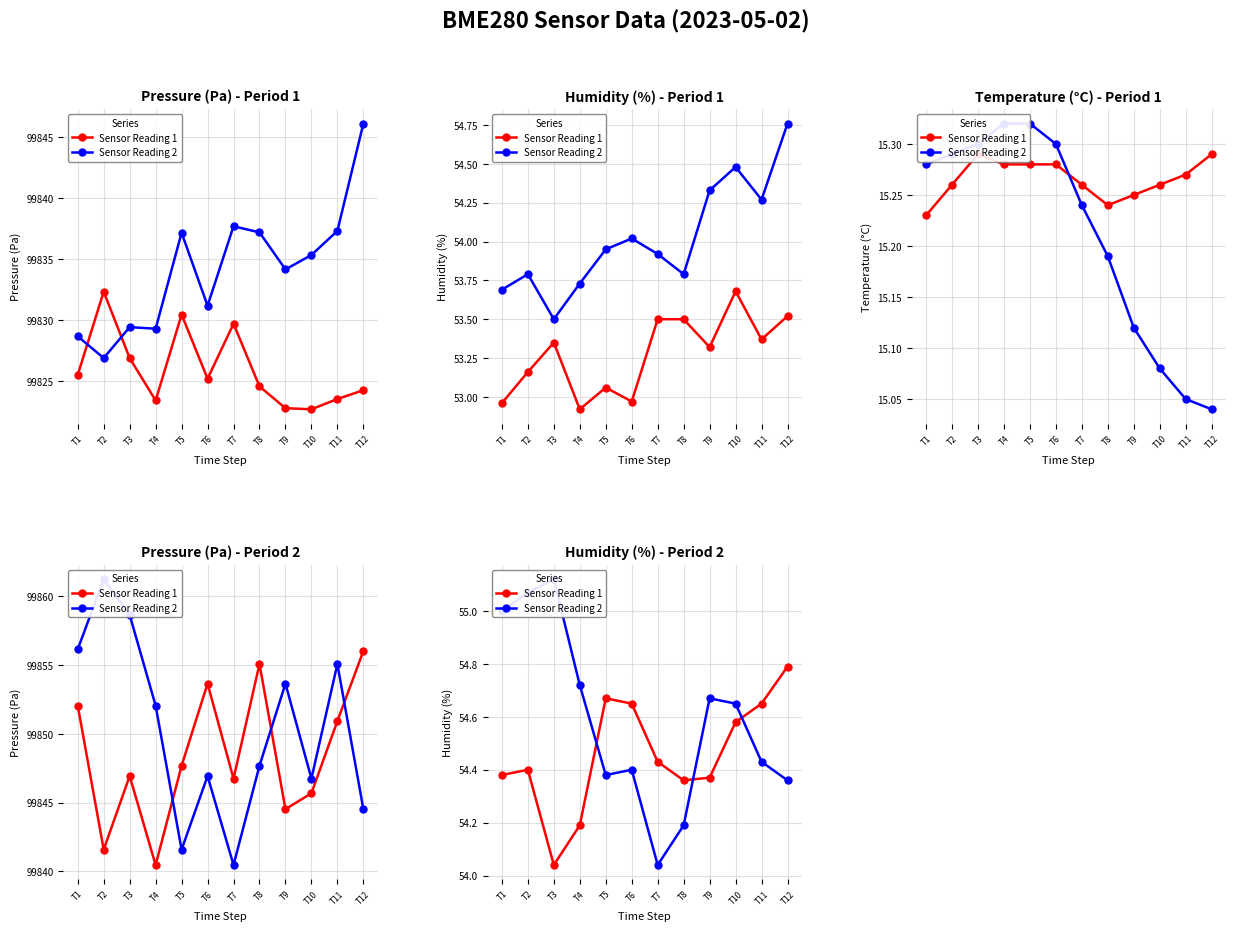

Rank the series by their average value, from lowest to highest.

Sensor Reading 1, Sensor Reading 2